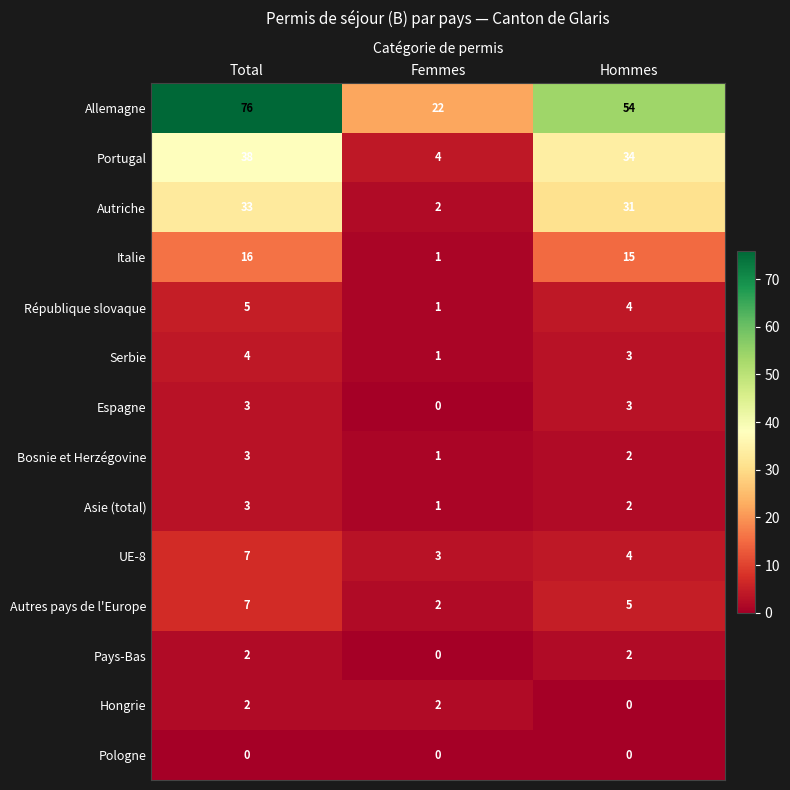

Count the number of categories in the chart.

3